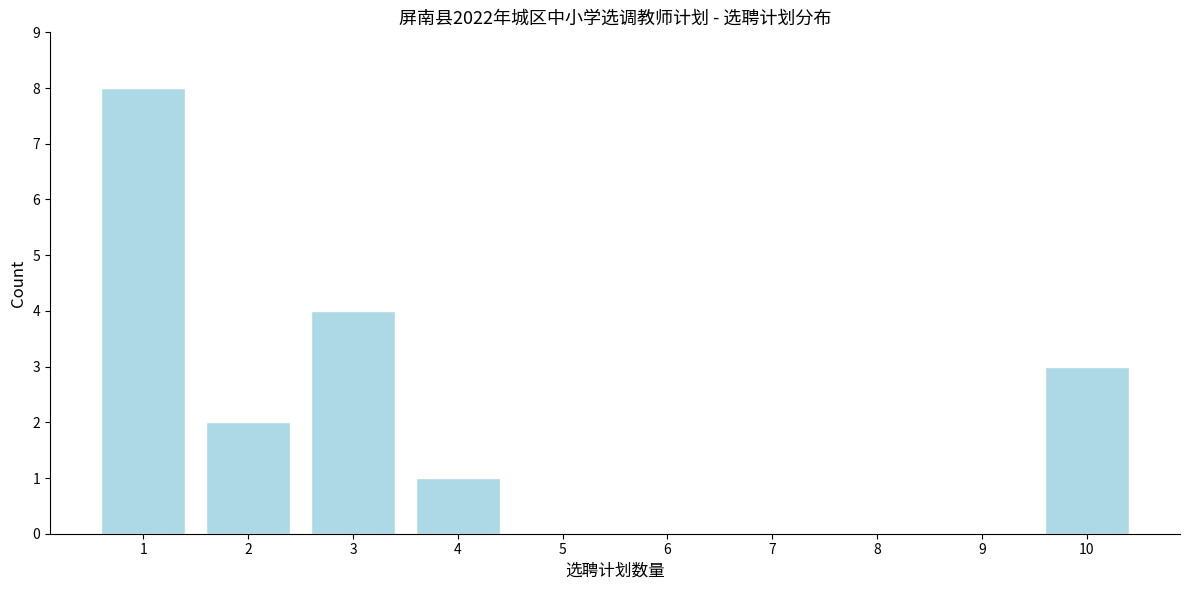

Which range on the x-axis has the tallest bar?

0.5 to 1.5